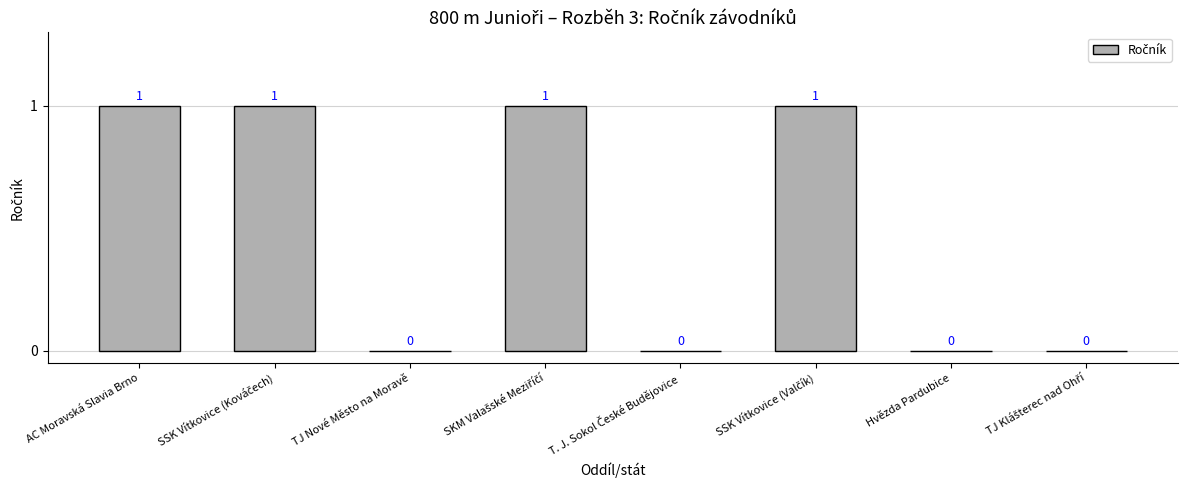

Reading right to left, extract all data points from this chart.

0	0	1	0	1	0	1	1